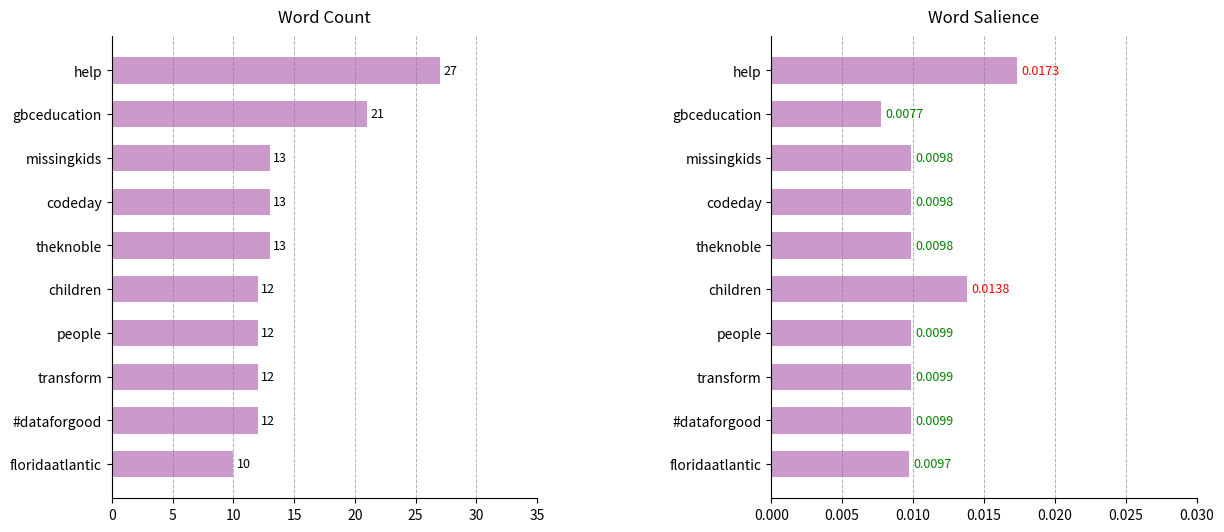

How many groups of bars are there?

10